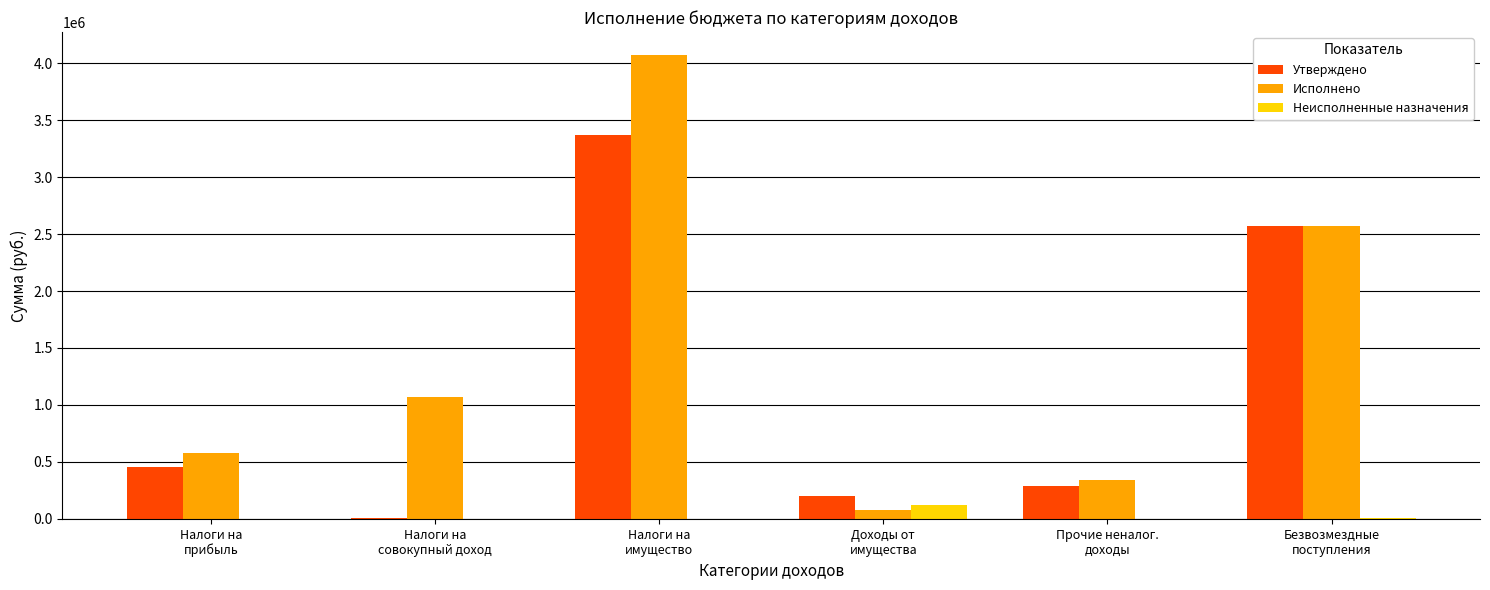

True or false: Утверждено has a value of 197918.0 at Доходы от
имущества.

True